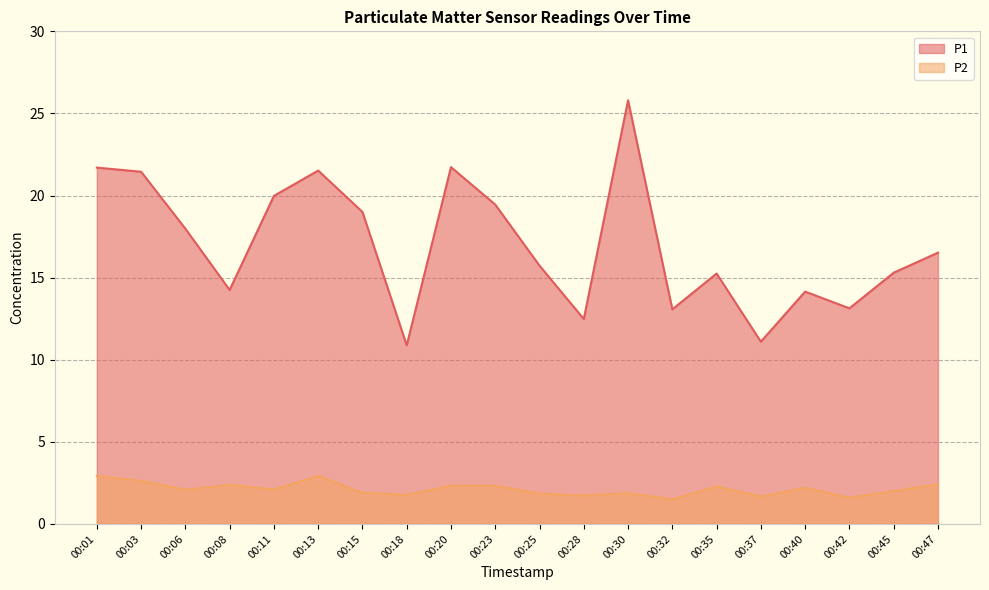

What are all the series names shown in the legend?

P1, P2